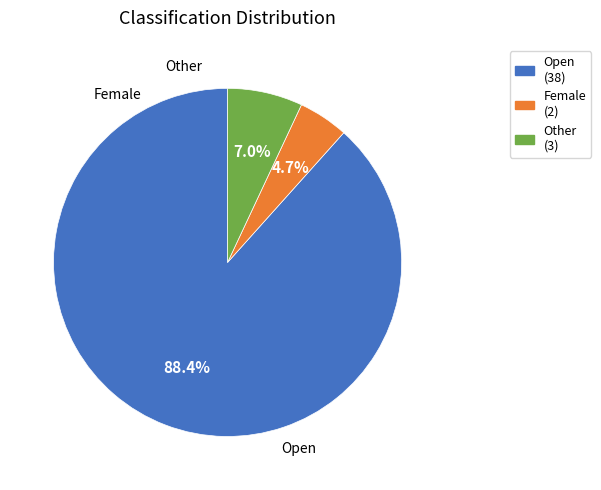

Does any single category account for the majority?

Yes